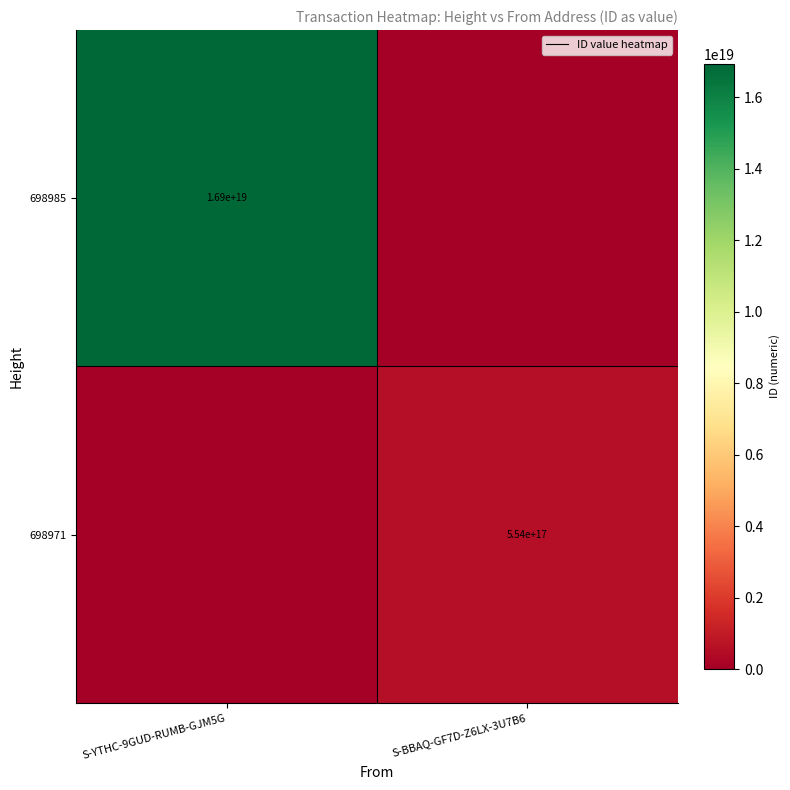

What is the total value across all series at S-BBAQ-GF7D-Z6LX-3U7B6?

553870549738860736